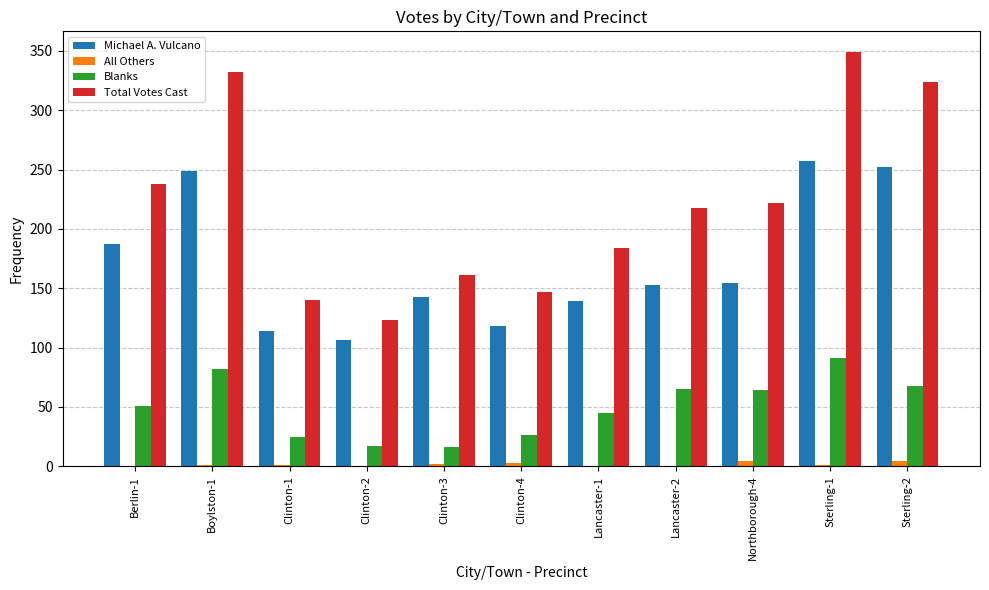

At which category is the sum across all series the highest?

Sterling-1